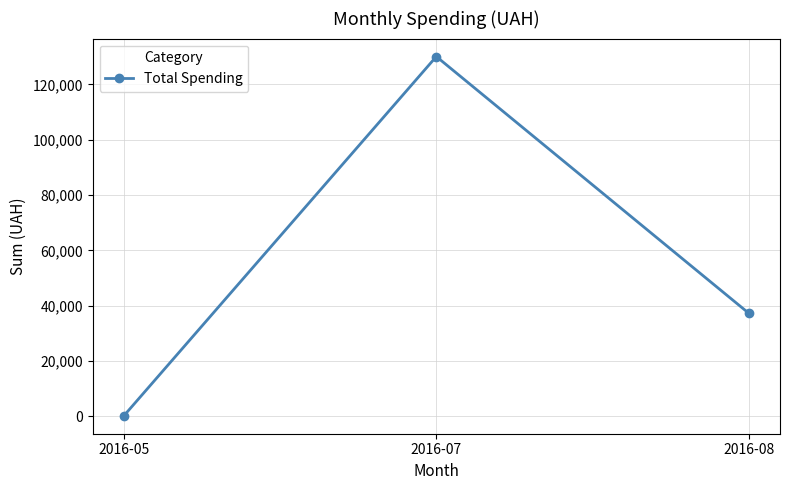

Between 2016-08 and 2016-07, which is larger?

2016-07